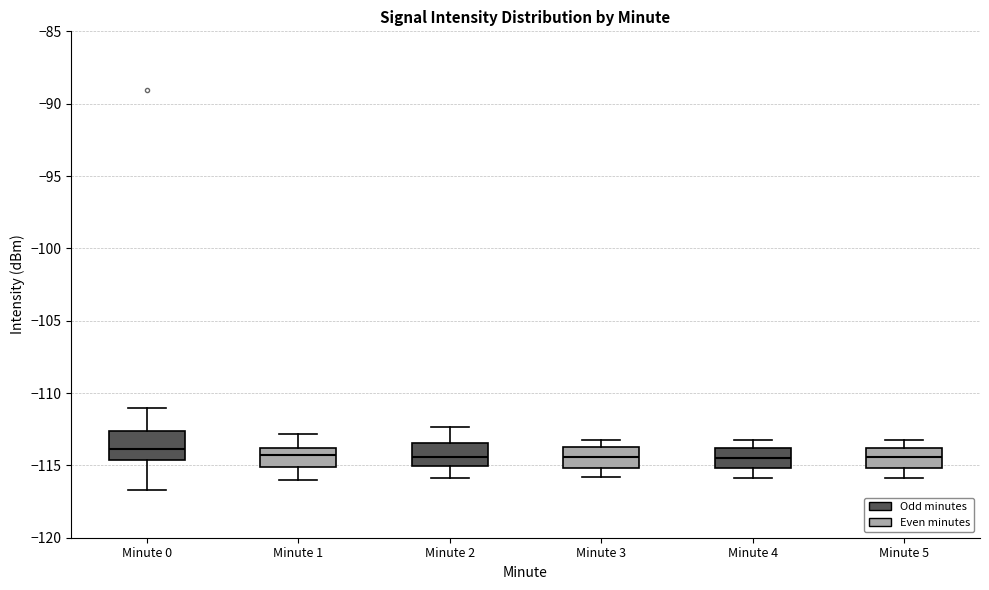

Where is the upper edge of the box for Minute 2 on the y-axis? The values are not printed on the chart, so give them approximately, as read against the axis.

-113.5